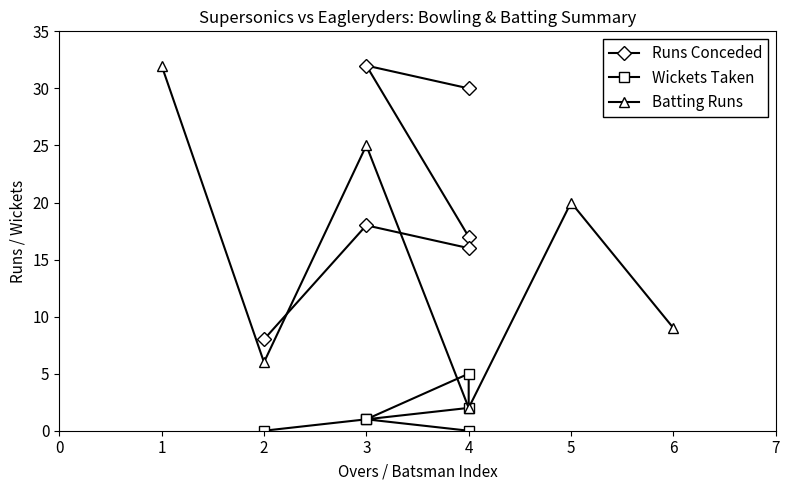

Is it true that Batting Runs equals 2 at 4?

True